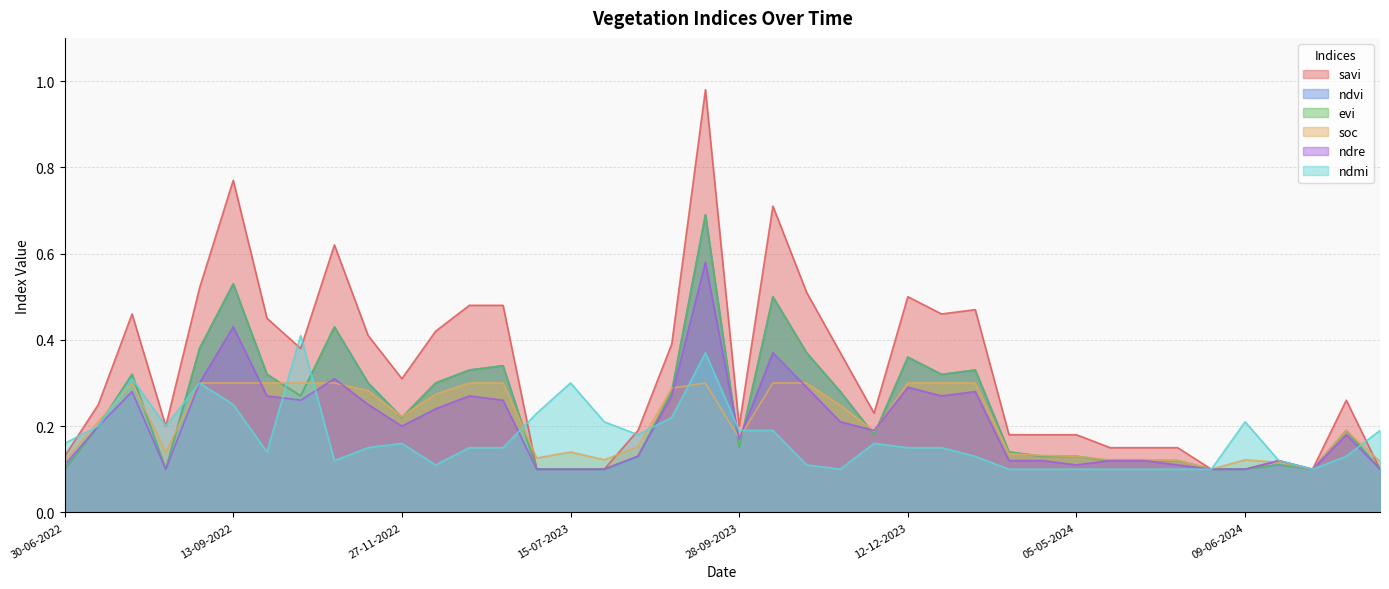

What is the difference between the savi values at 30-07-2023 and 13-10-2023?

0.6